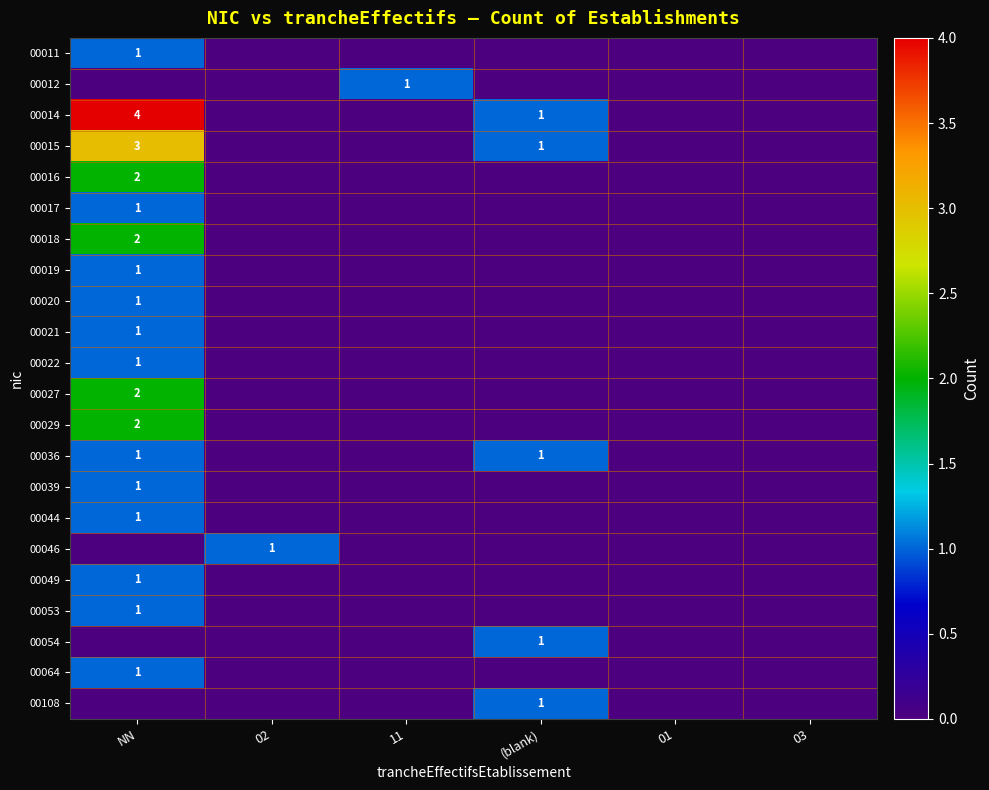

The 00027 series shows 2 at NN. True or false?

True